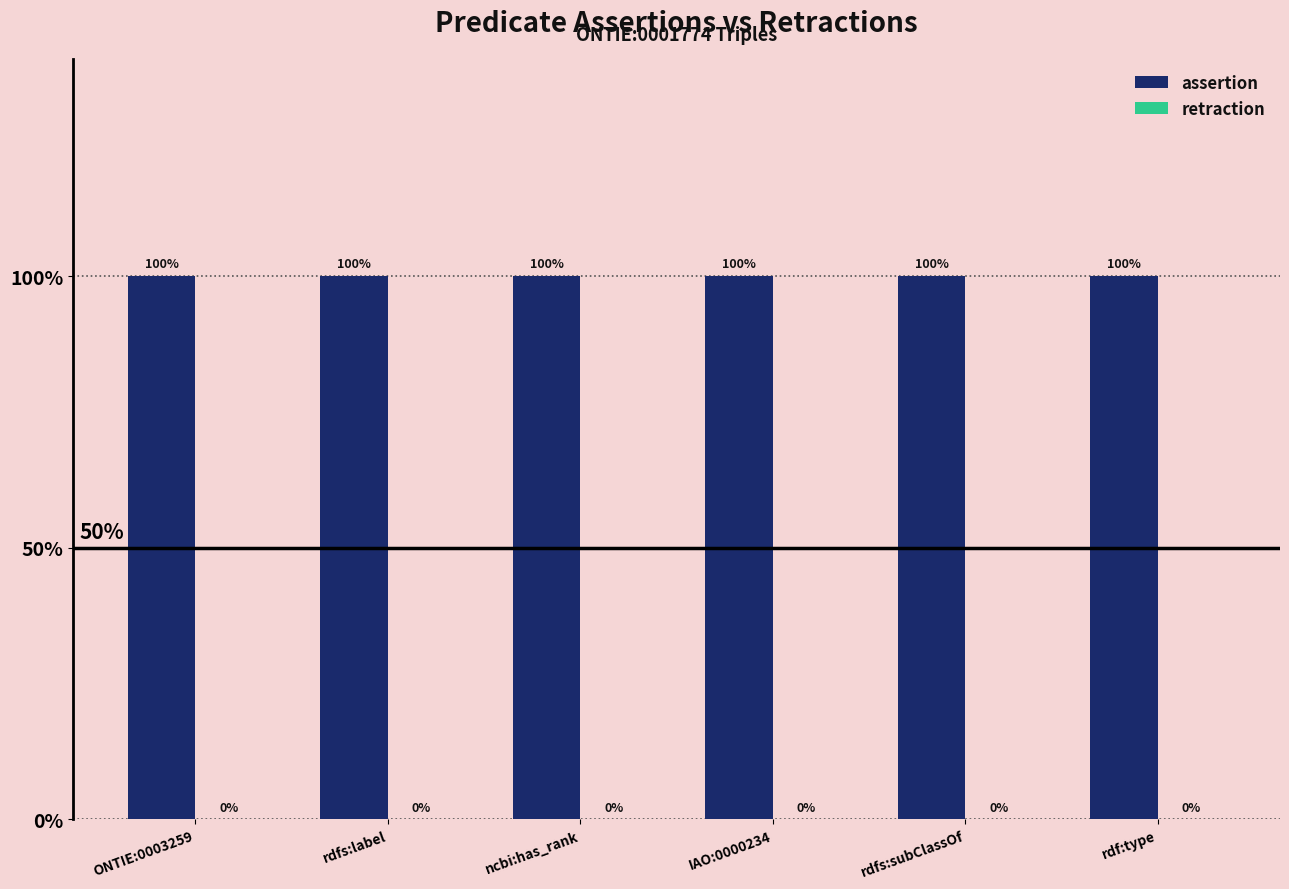

What is the spread (max minus min) of values at IAO:0000234?

1